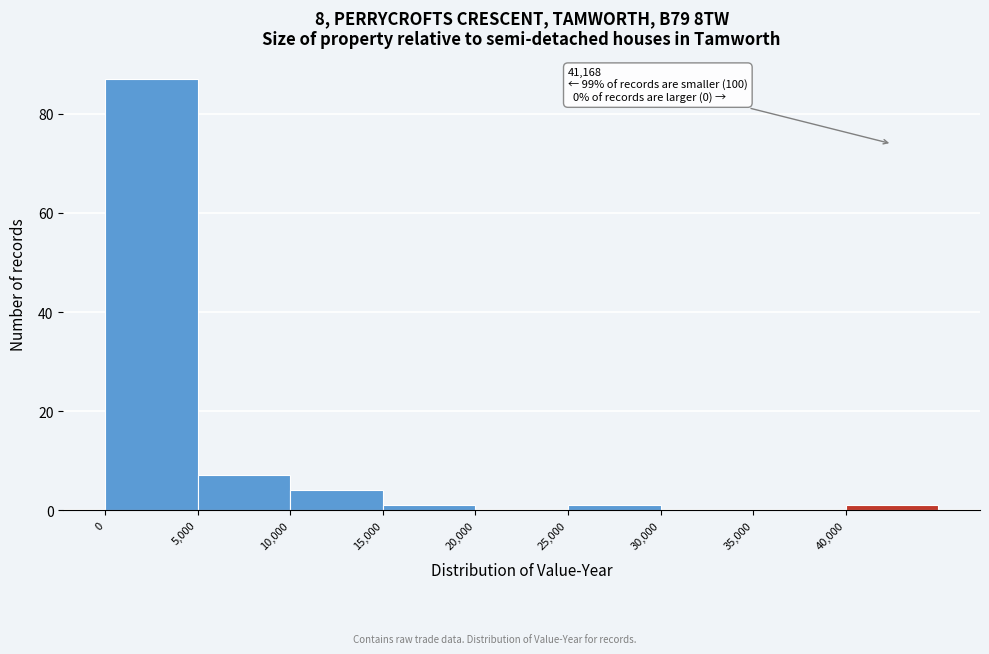

Which range on the x-axis has the tallest bar?

0 to 5000